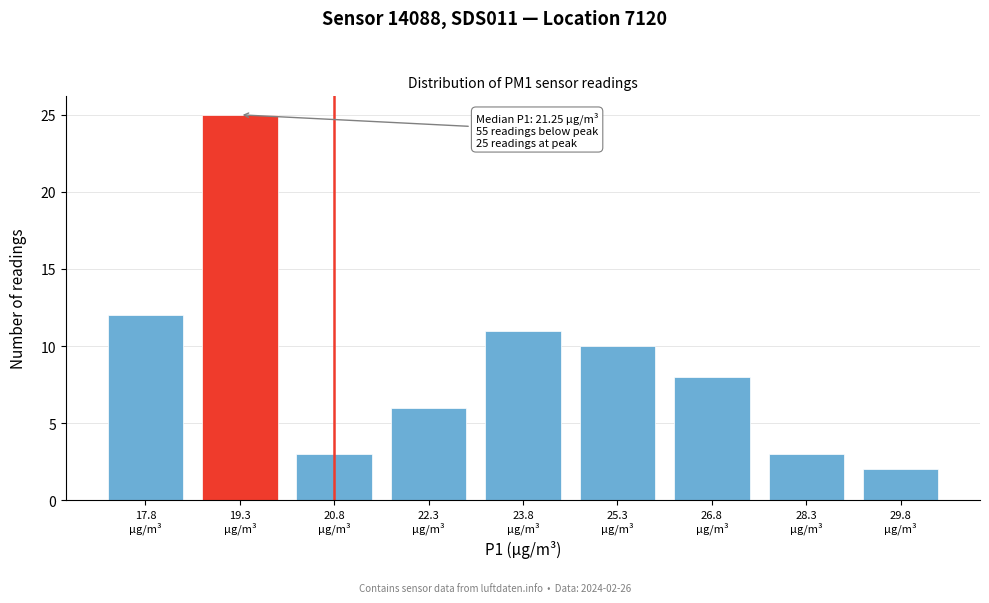

Reading left to right, what are all the values shown in this chart?

12	25	3	6	11	10	8	3	2